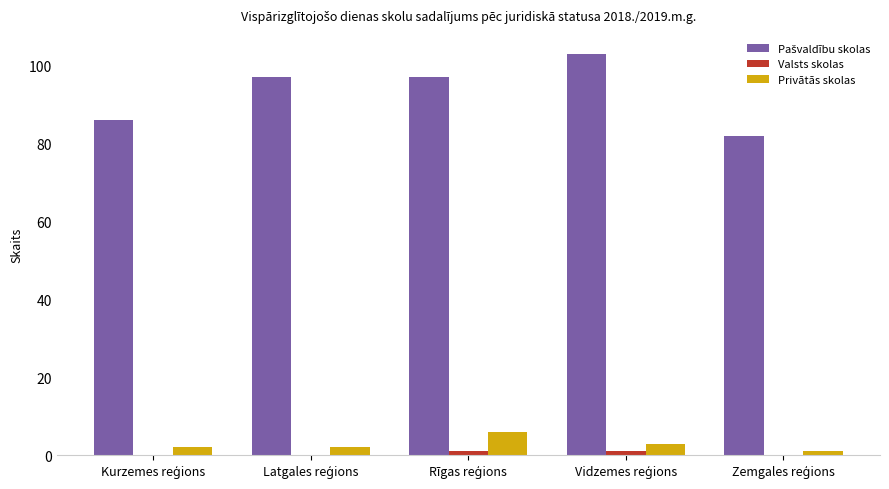

What is the maximum value shown in the chart?

103